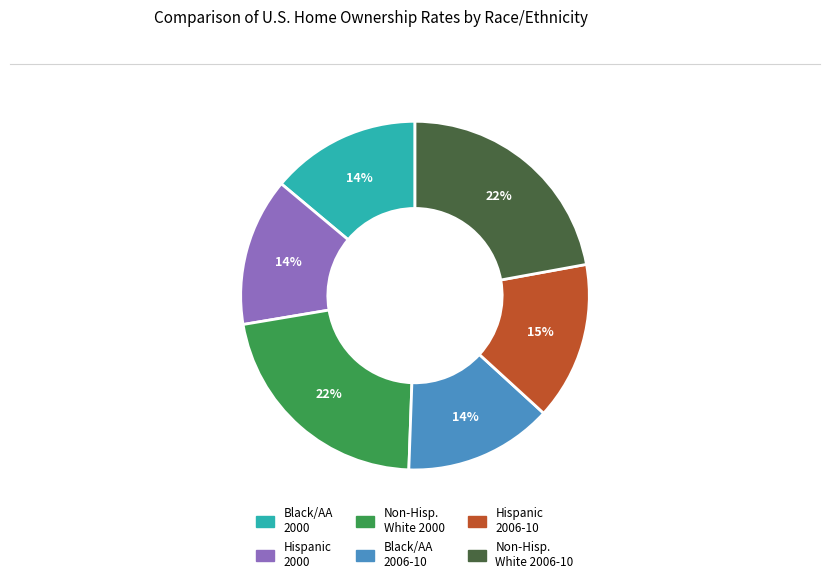

To the nearest percent, what is the difference between the largest and smallest slice percentages?

8%